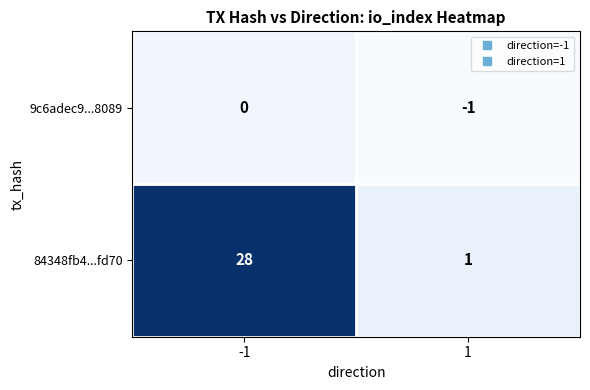

Reading left to right, what are all the values shown in this chart?

9c6adec9...8089: -1=0	1=-1
84348fb4...fd70: -1=28	1=1